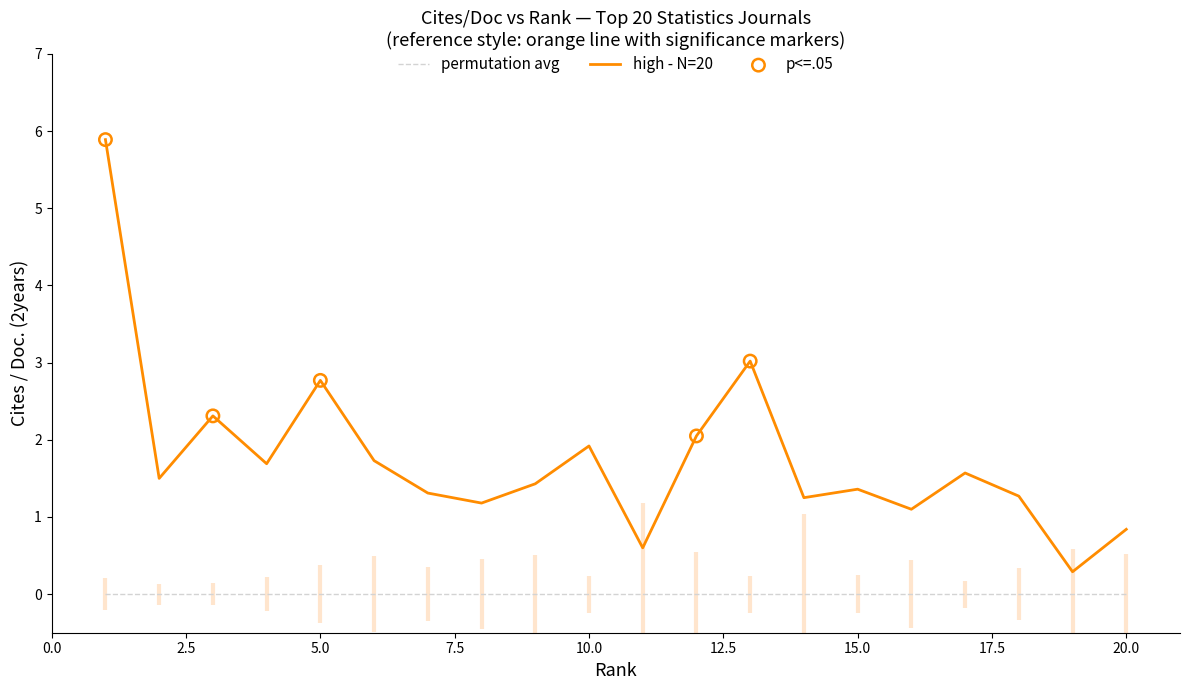

What is the change in value from 2 to 19?

-1.2